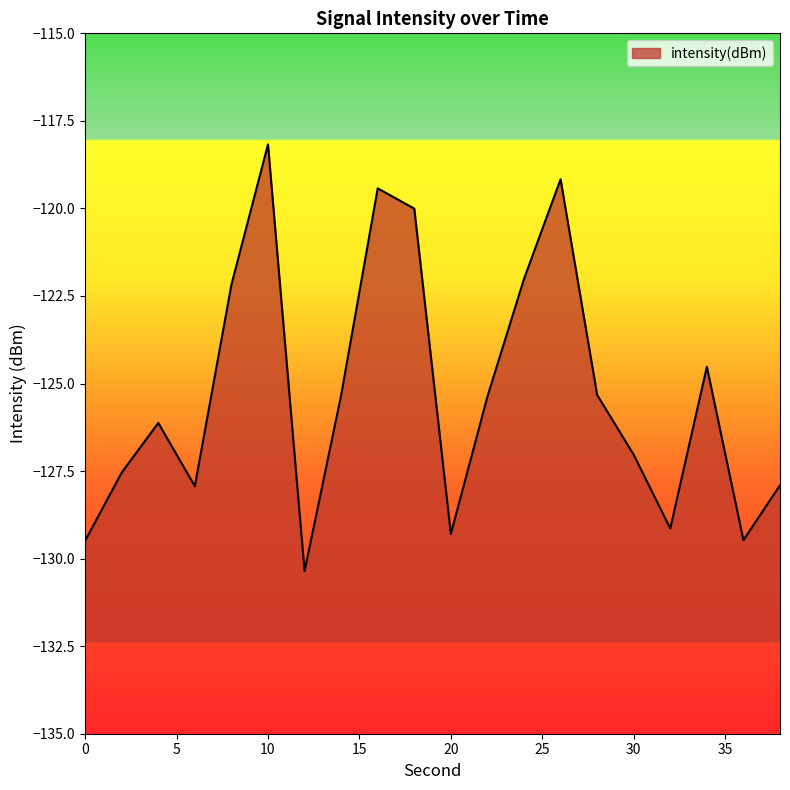

How many lines are shown in the chart?

1